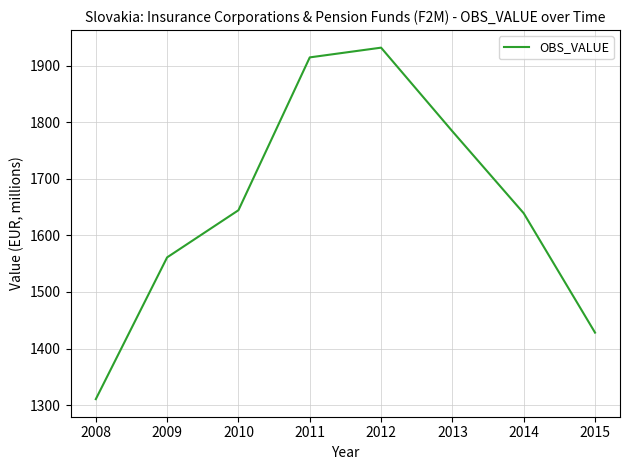

At which category does the data reach its first local peak?

2012